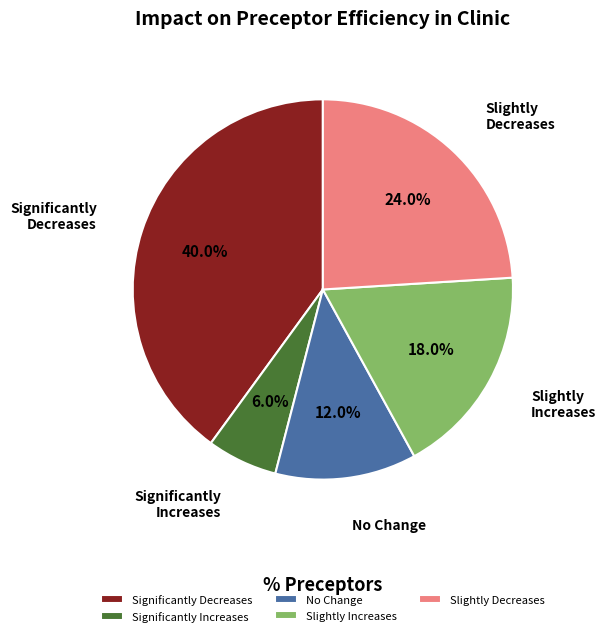

Does Slightly Increases represent more than half of the total?

No